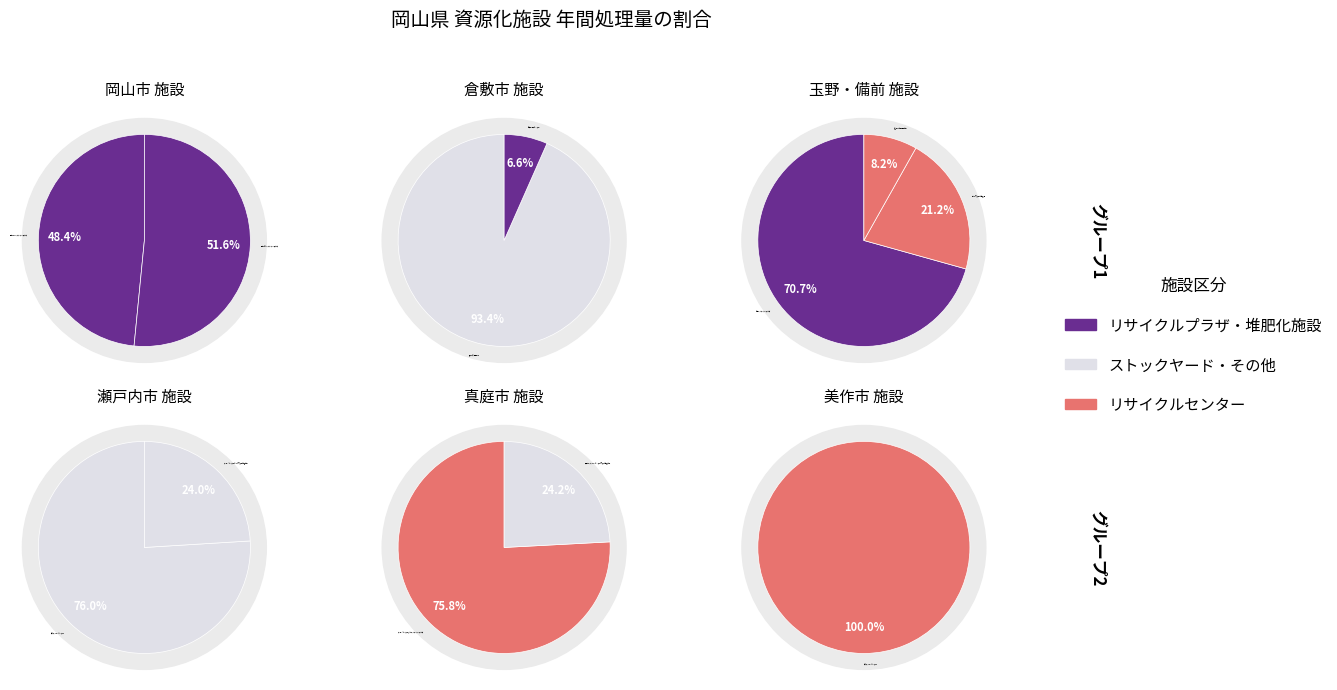

Which has a higher value, 倉敷市資源選別所 or 真庭北部クリーンセンター不燃物処理施設?

倉敷市資源選別所